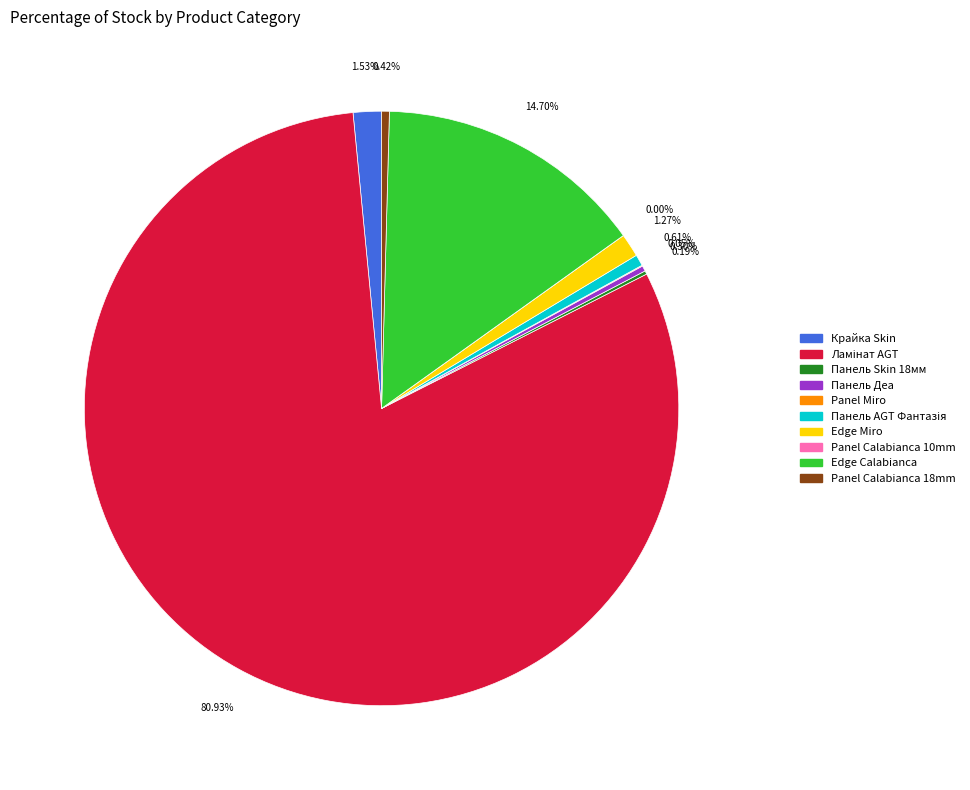

What is the smallest slice in the pie chart?

Skin panel 10 mm. Calabianca